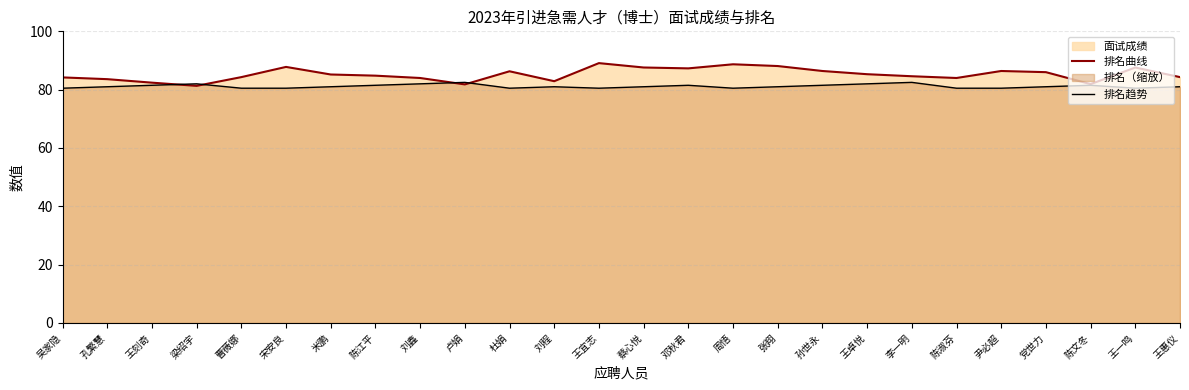

The value of 排名趋势 at 陈淑芬 is 108.6. True or false?

False